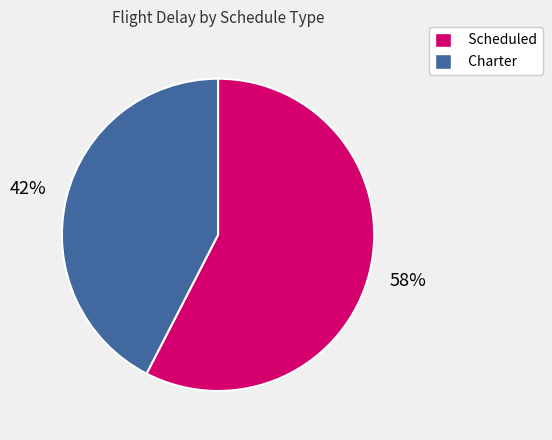

How many segments does this pie chart have?

2